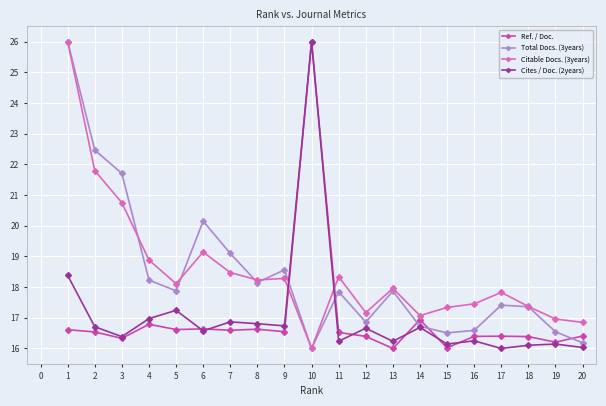

What are all the series names shown in the legend?

Ref. / Doc., Total Docs. (3years), Citable Docs. (3years), Cites / Doc. (2years)